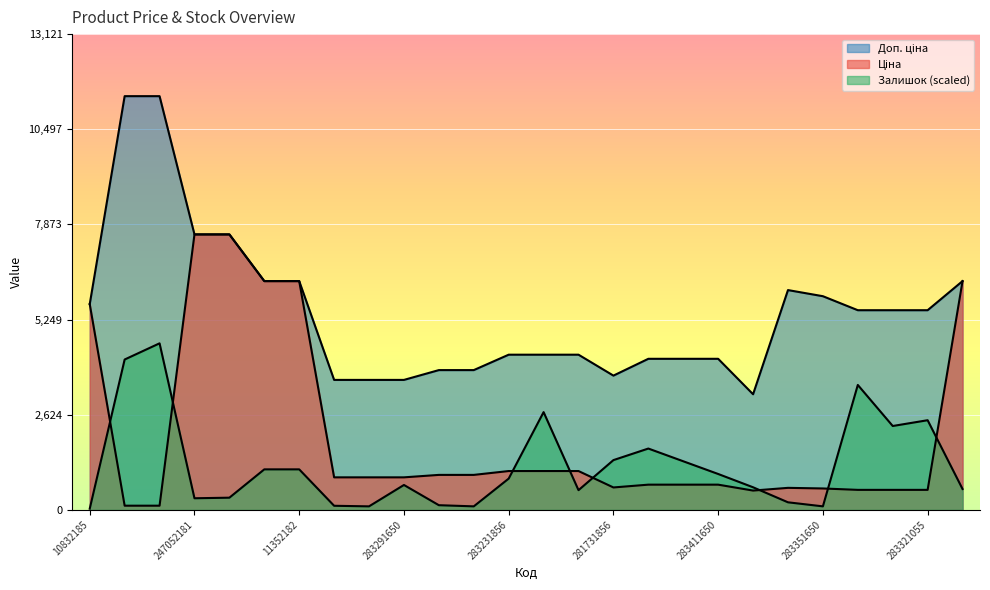

The value of Залишок at 283351650 is 146.9. True or false?

False